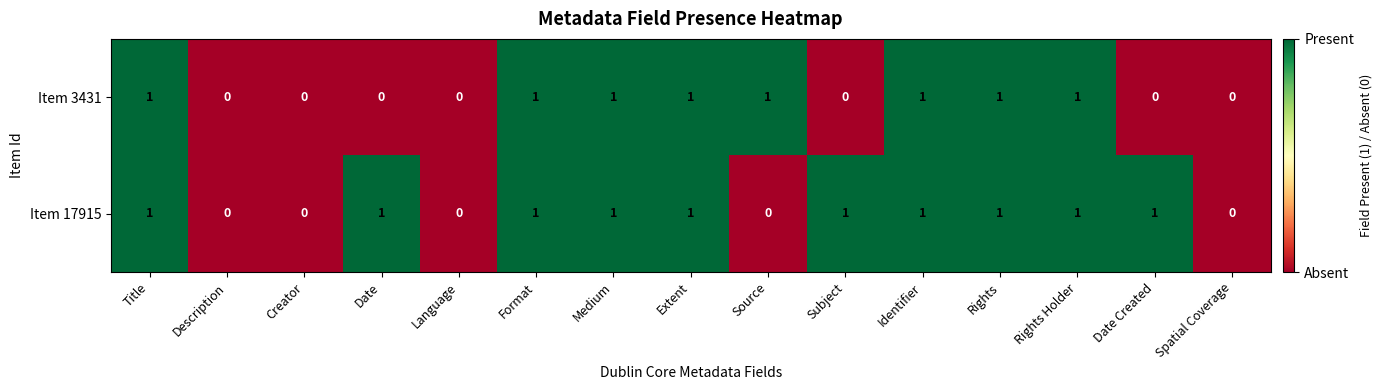

Which series has the largest total across all categories?

Item 17915